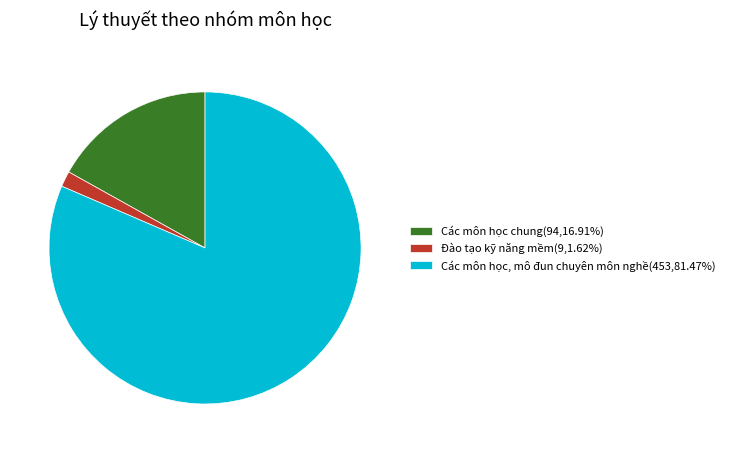

Combined, do Đào tạo kỹ năng mềm(9,1.62%) and Các môn học chung(94,16.91%) account for over 50%?

No